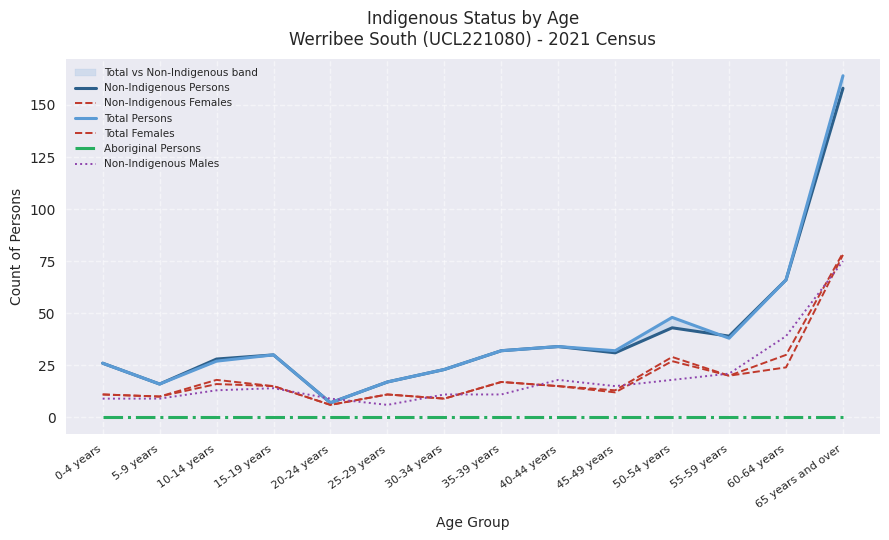

Reading left to right, extract all data points from this chart.

Non-Indigenous Persons: 26	16	28	30	7	17	23	32	34	31	43	39	66	158
Non-Indigenous Females: 11	10	18	15	6	11	9	17	15	12	27	20	24	78
Total Persons: 26	16	27	30	7	17	23	32	34	32	48	38	66	164
Total Females: 11	10	16	15	6	11	9	17	15	13	29	20	30	79
Aboriginal Persons: 0	0	0	0	0	0	0	0	0	0	0	0	0	0
Non-Indigenous Males: 9	9	13	14	9	6	11	11	18	15	18	21	39	75